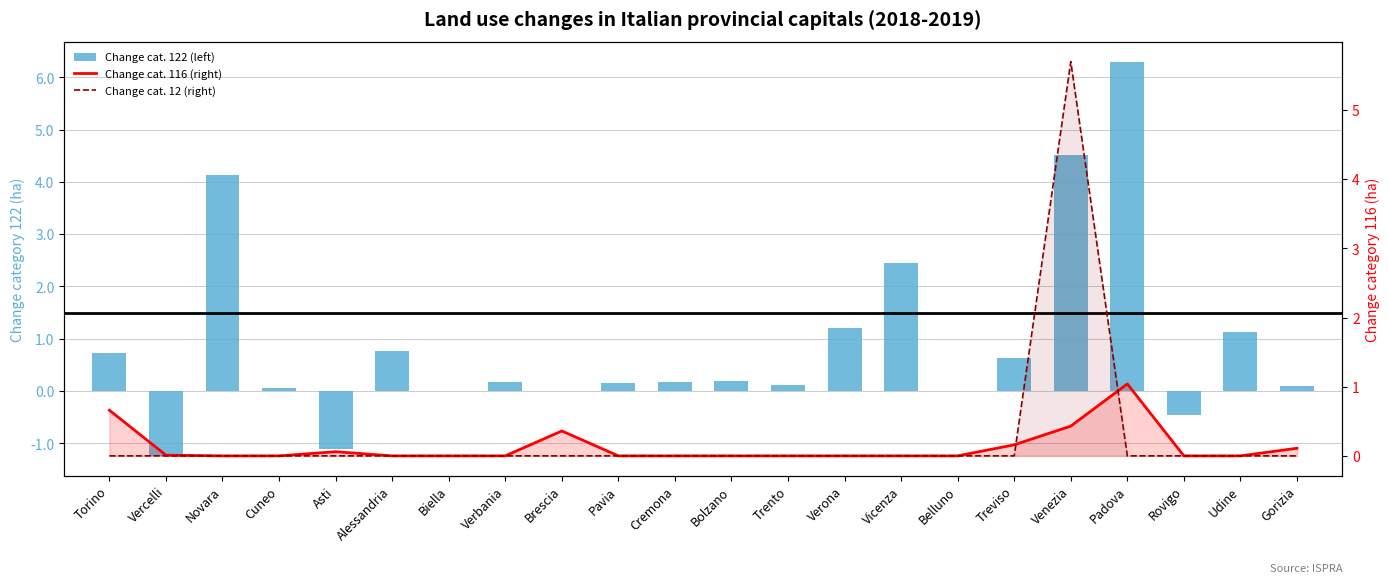

List the labels in order of Change cat. 12 (right) value, largest first.

Venezia, Torino, Vercelli, Novara, Cuneo, Asti, Alessandria, Biella, Verbania, Brescia, Pavia, Cremona, Bolzano, Trento, Verona, Vicenza, Belluno, Treviso, Padova, Rovigo, Udine, Gorizia